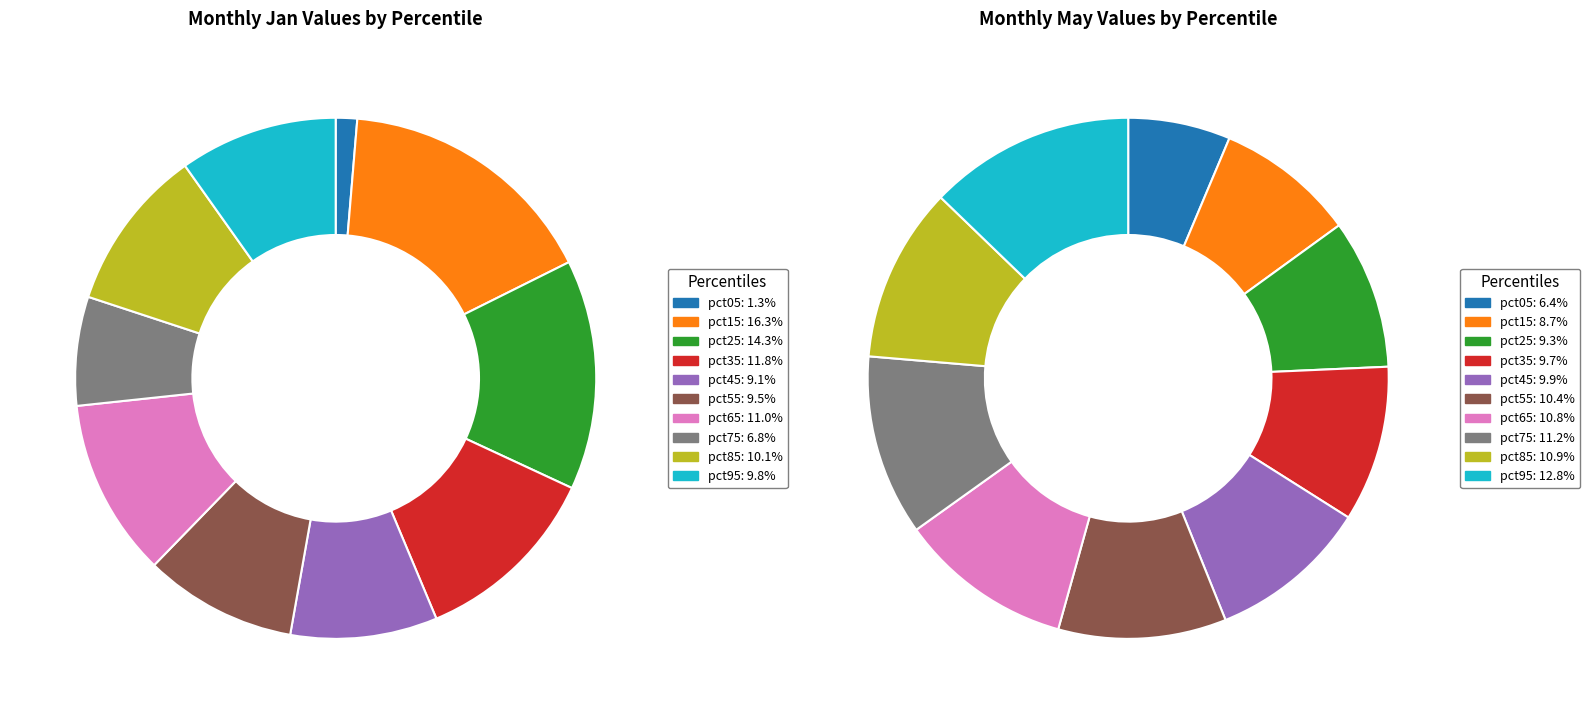

Rank the series at 5 from lowest to highest value.

values_jan, values_may